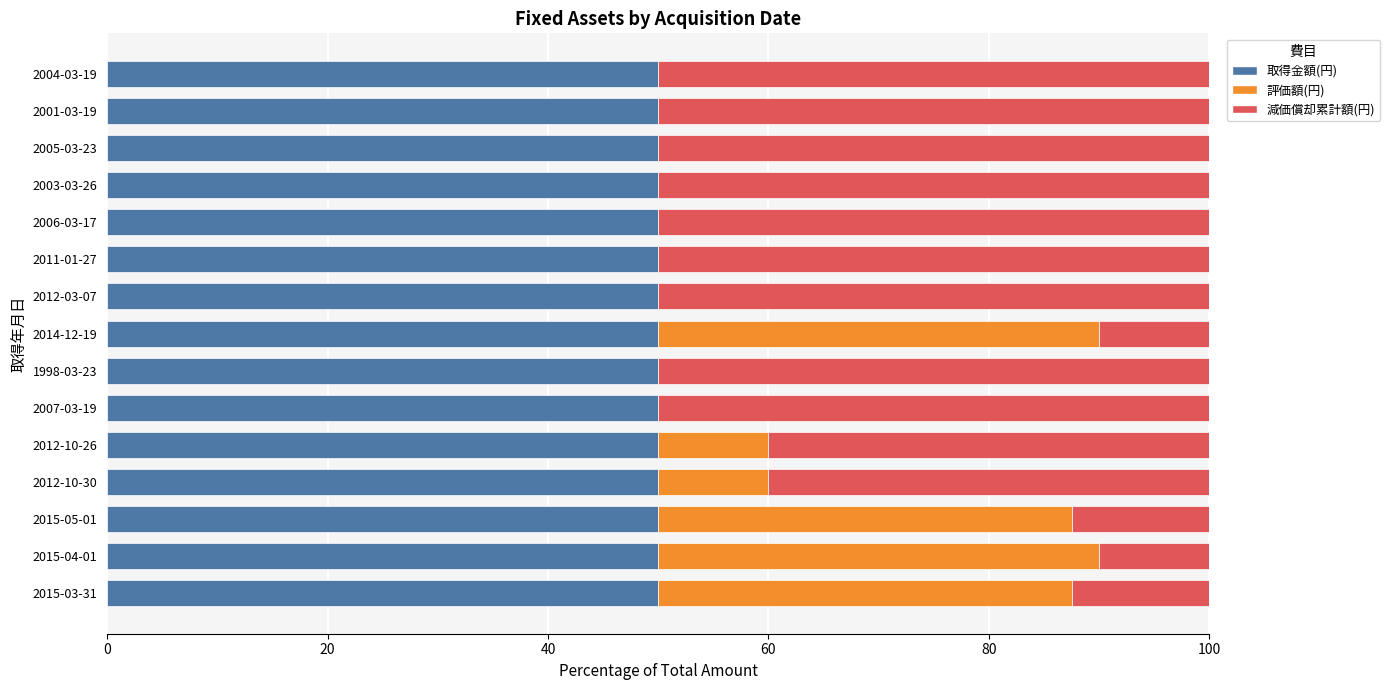

What is the highest value of the 取得金額(円) series?

50.0